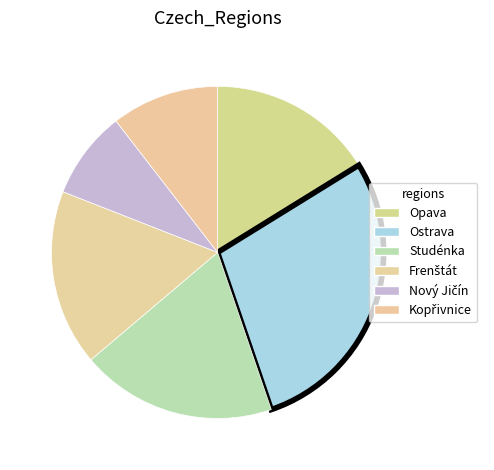

Count the number of slices in the pie.

6